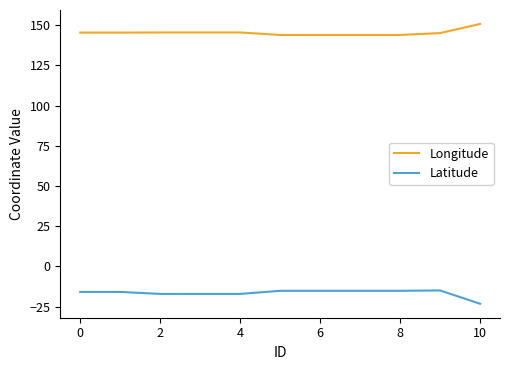

What is the maximum value for Longitude?

150.7